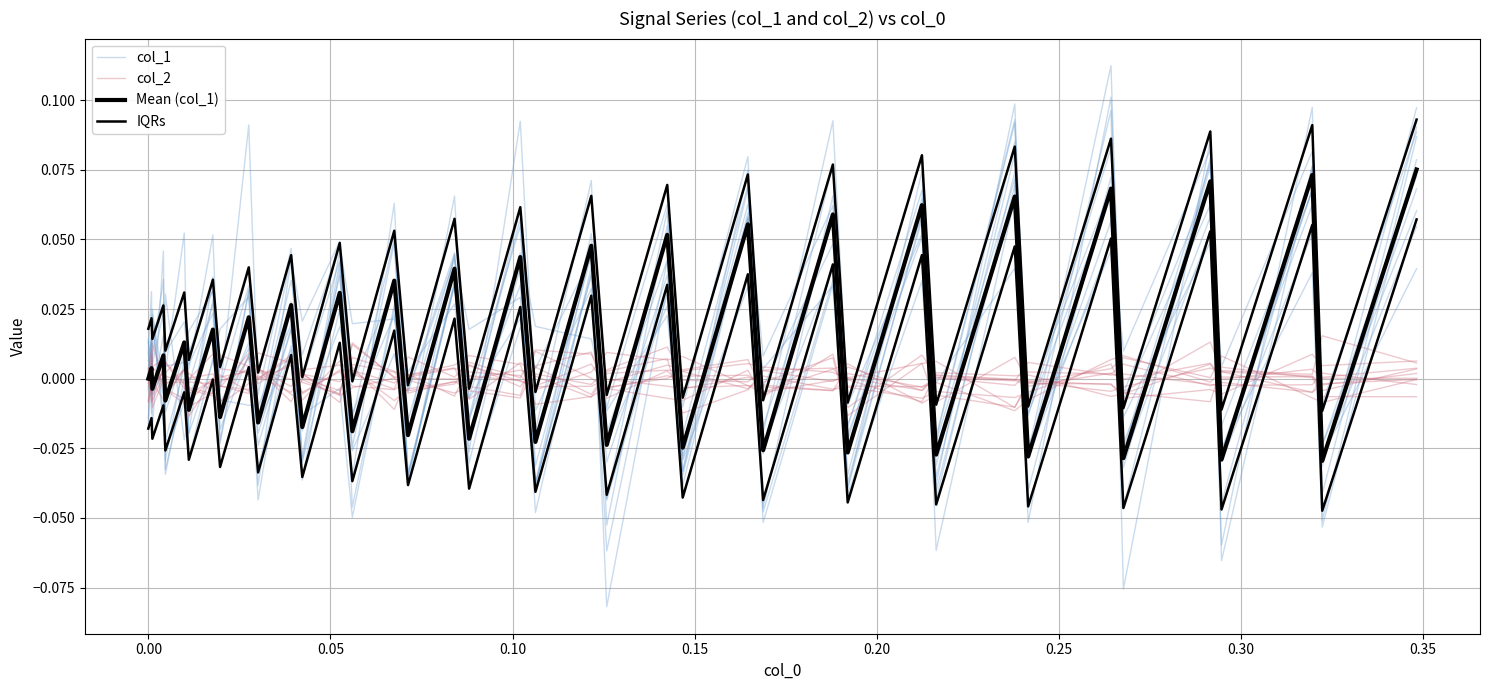

Which series has the largest range (max minus min)?

col_1